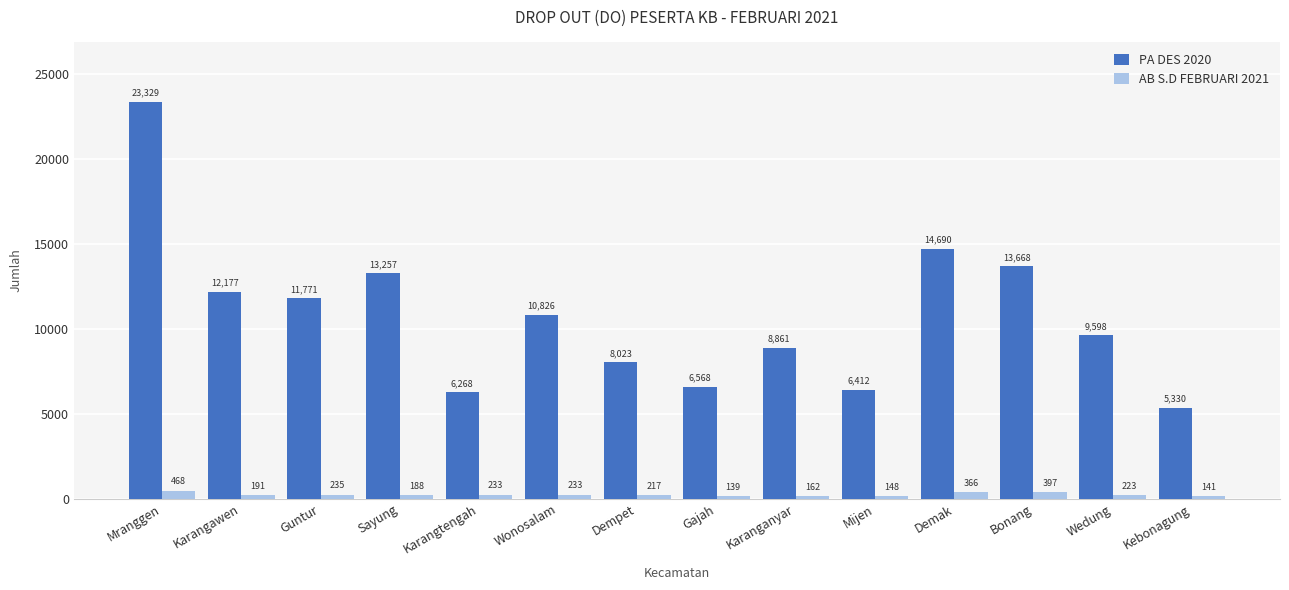

At Demak, list the series in order from largest to smallest.

PA DES 2020, AB S.D FEBRUARI 2021